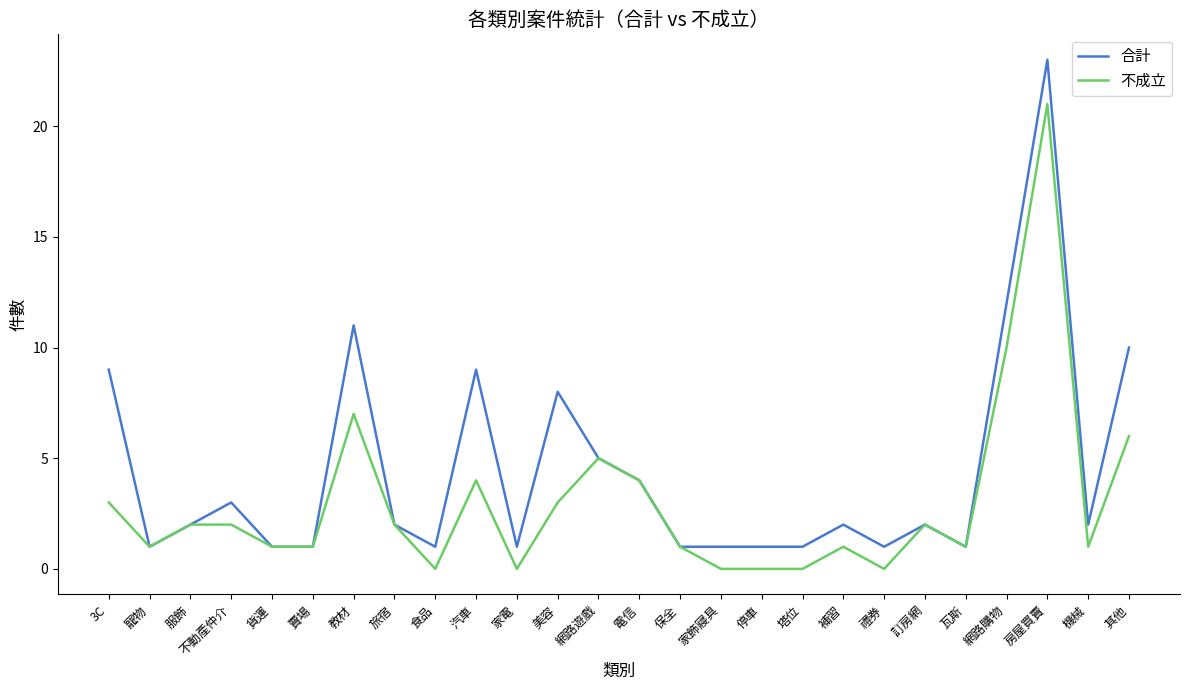

Which series has the largest range (max minus min)?

合計